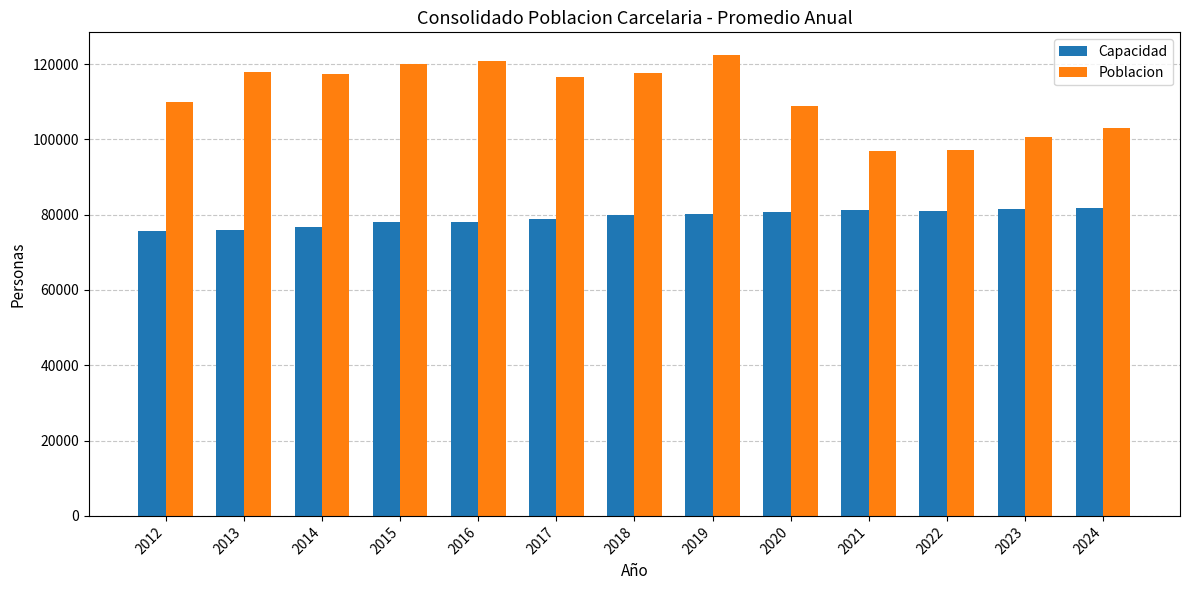

What is the difference between the highest and lowest values at 2022?

16165.5